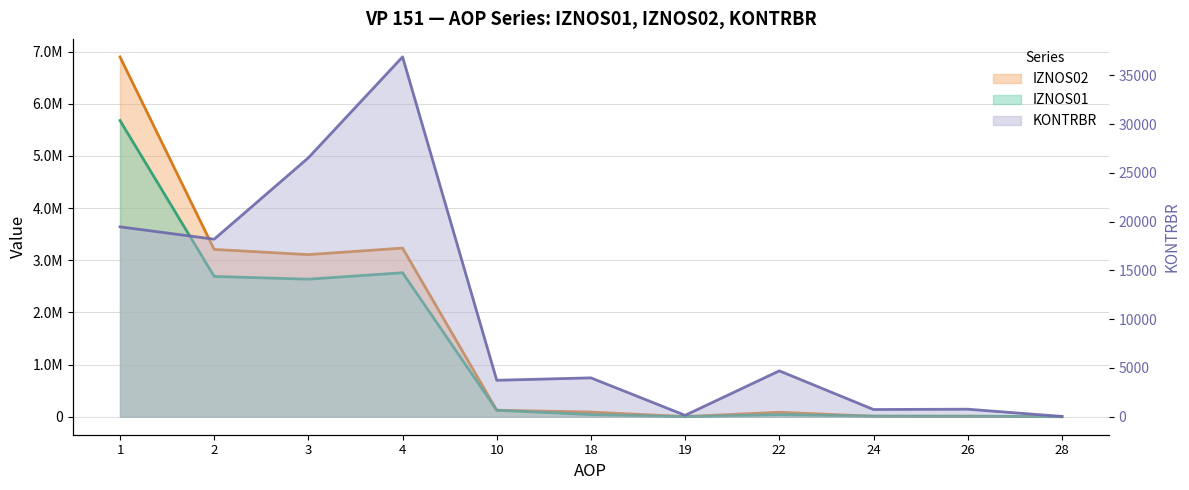

At how many categories does at least one series exceed 5839445?

1